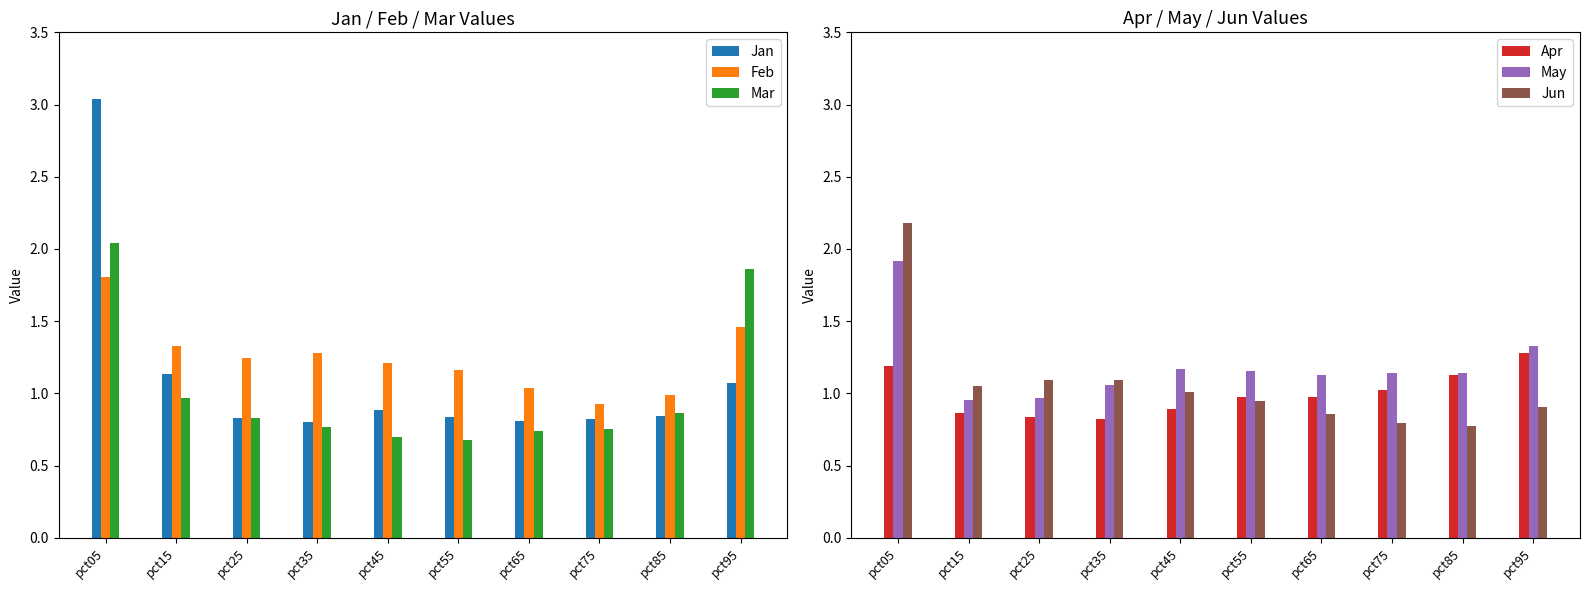

What is the maximum value shown in the chart?

3.0